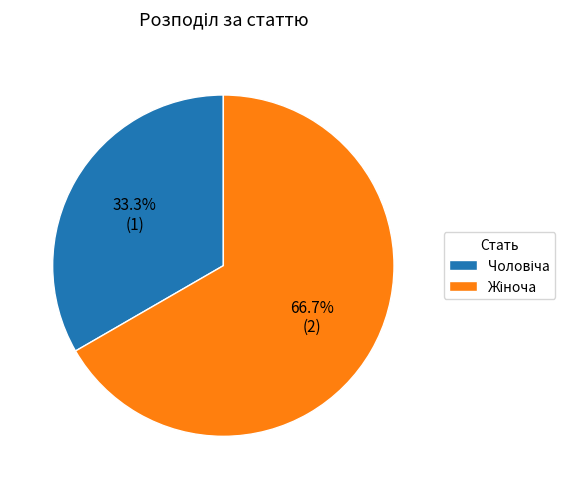

Is there any slice that represents more than half of the pie?

Yes